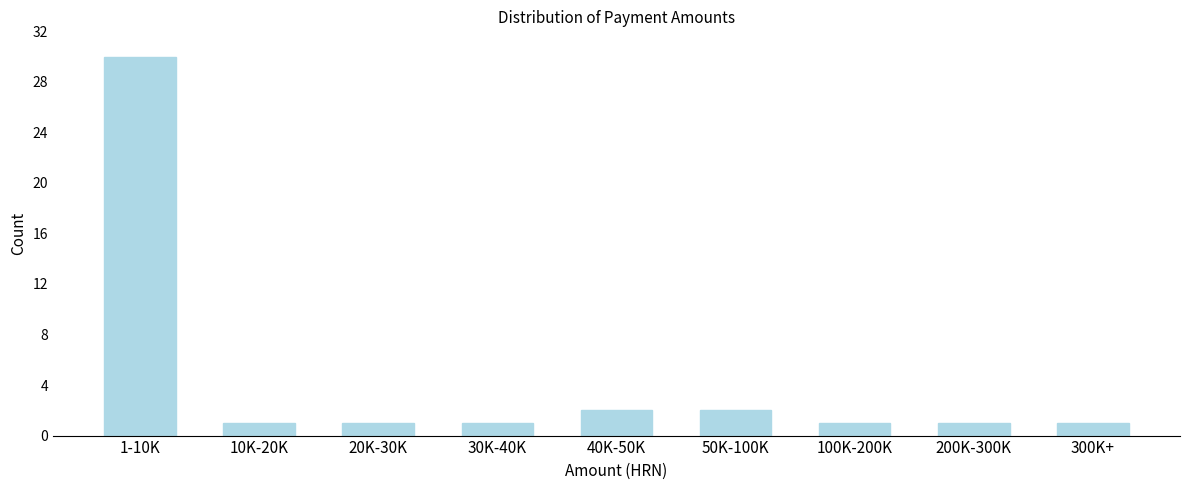

Reading right to left, list all the values displayed in this chart.

1	1	1	2	2	1	1	1	30